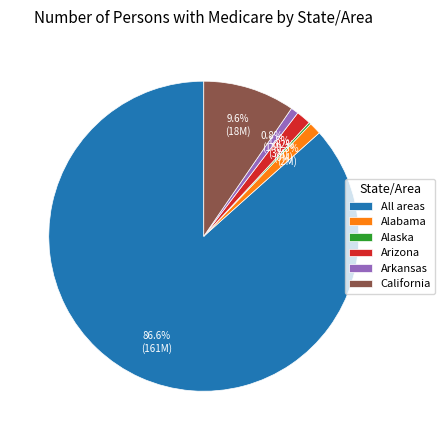

What is the ratio of the value at Arkansas to the value at Arizona?

0.5